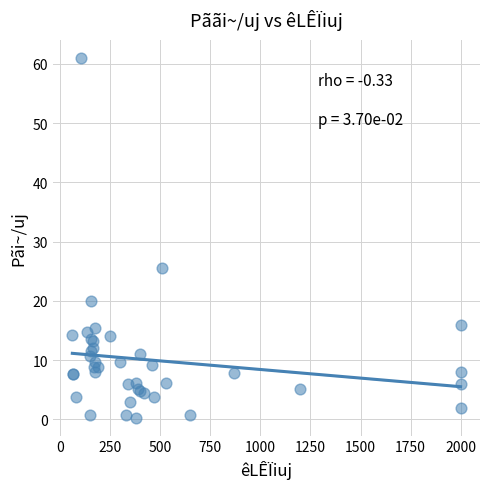

What Y value in the scatter plot is closest to 30?

25.5